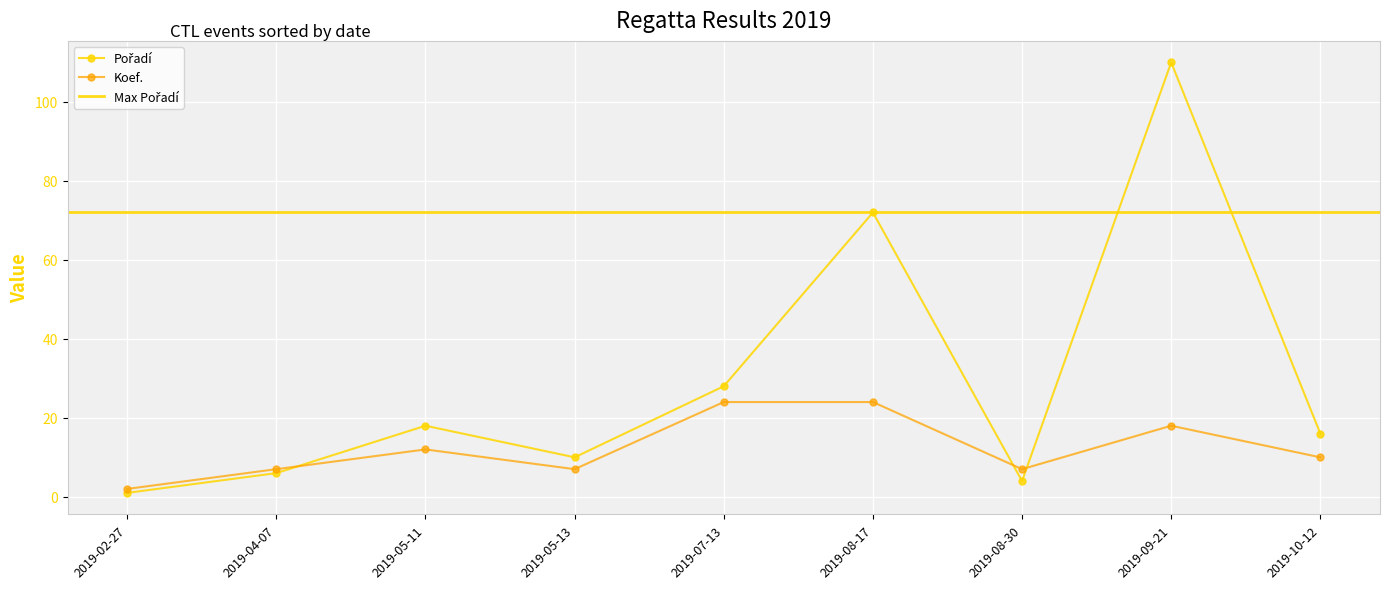

Reading left to right, list all the values displayed in this chart.

Pořadí: 2019-02-27=1	2019-04-07=6	2019-05-11=18	2019-05-13=10	2019-07-13=28	2019-08-17=72	2019-08-30=4	2019-09-21=110	2019-10-12=16
Koef.: 2019-02-27=2	2019-04-07=7	2019-05-11=12	2019-05-13=7	2019-07-13=24	2019-08-17=24	2019-08-30=7	2019-09-21=18	2019-10-12=10